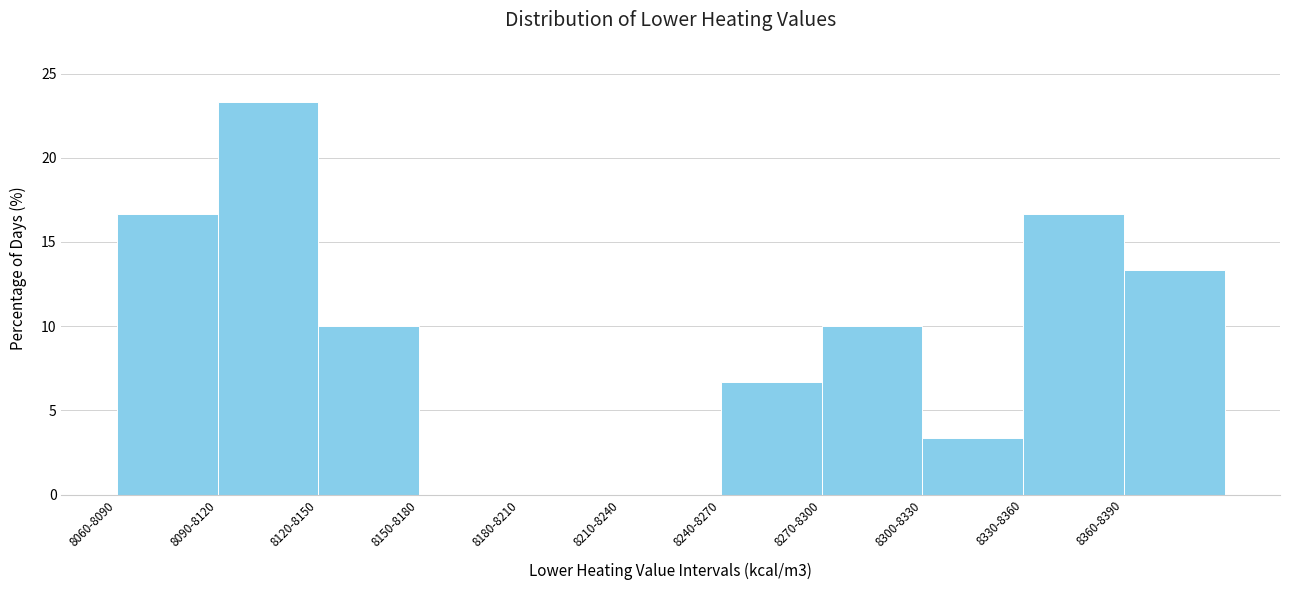

Reading left to right, extract all data points from this chart.

8060-8090=16.7	8090-8120=23.3	8120-8150=10.0	8150-8180=0.0	8180-8210=0.0	8210-8240=0.0	8240-8270=6.7	8270-8300=10.0	8300-8330=3.3	8330-8360=16.7	8360-8390=13.3